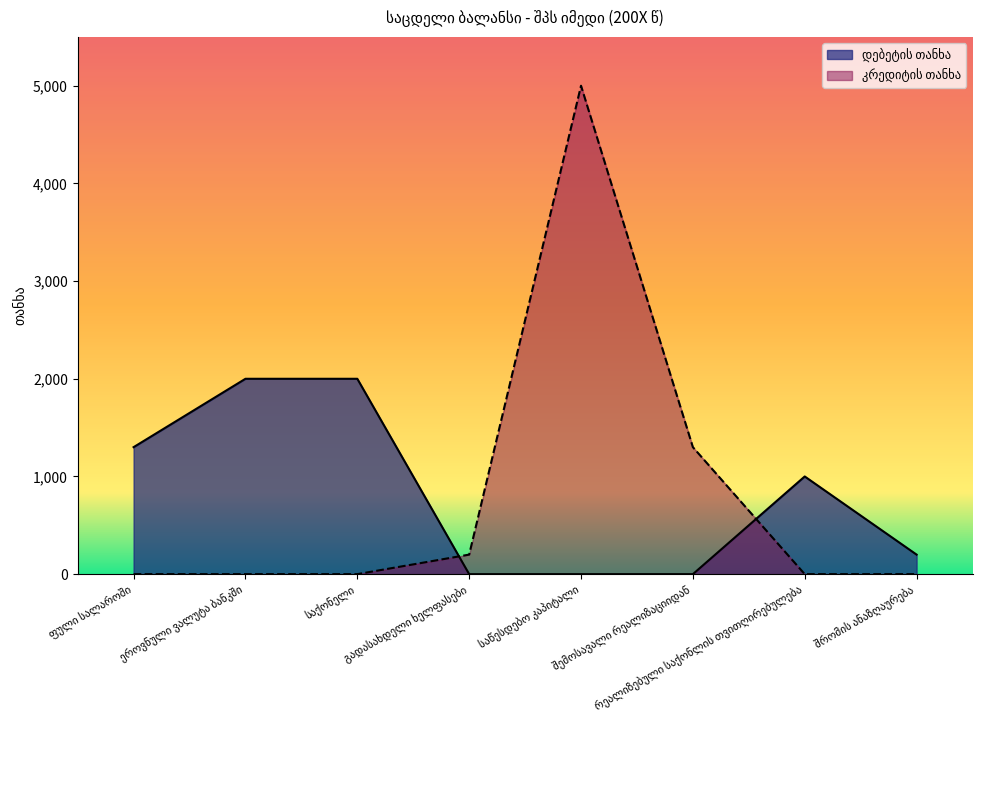

True or false: კრედიტის თანხა and დებეტის თანხა cross at least once.

True